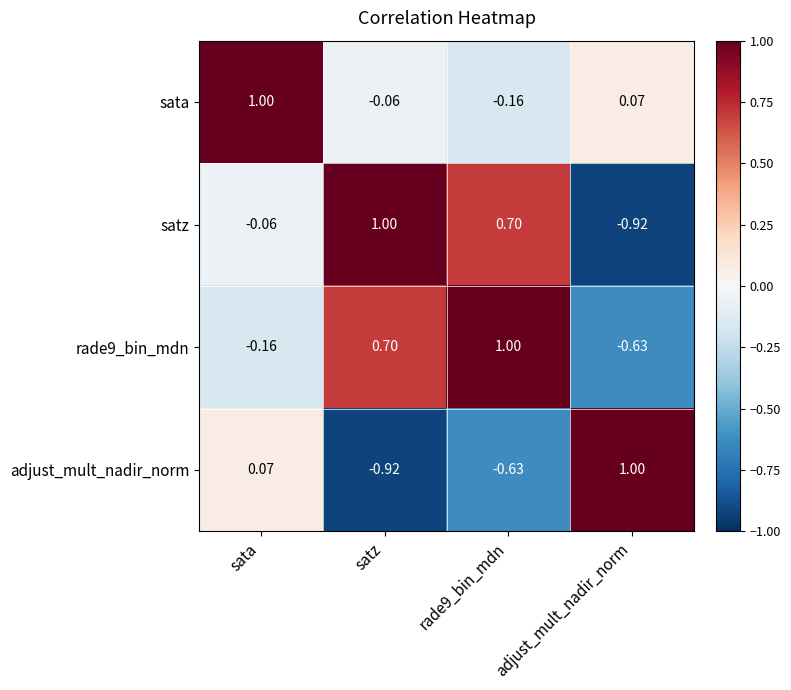

Count the number of data series in this chart.

4